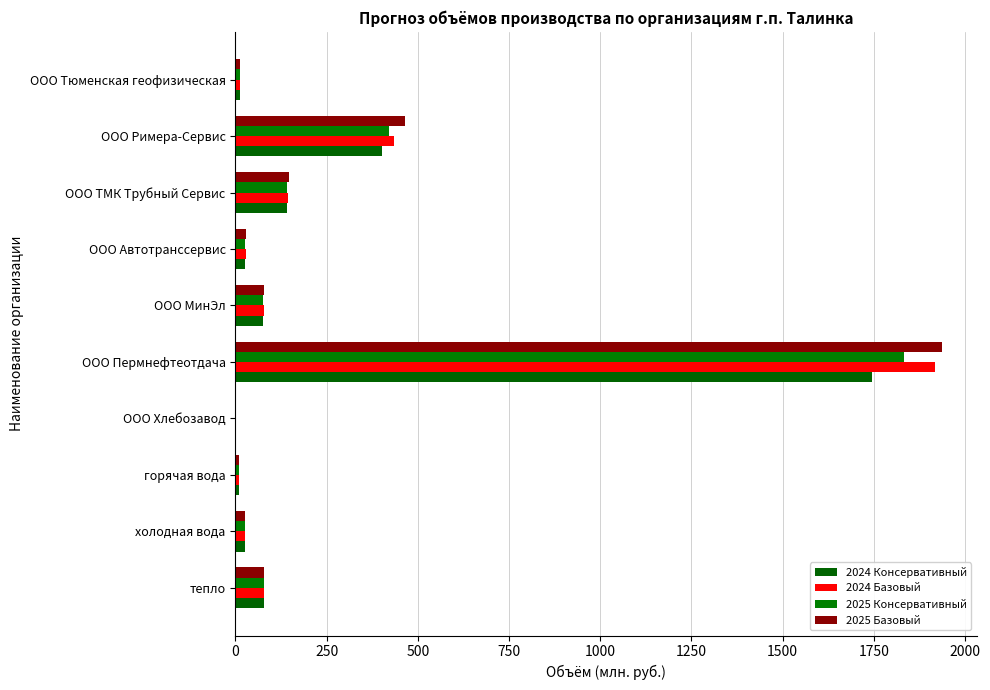

How many series are shown in this chart?

4